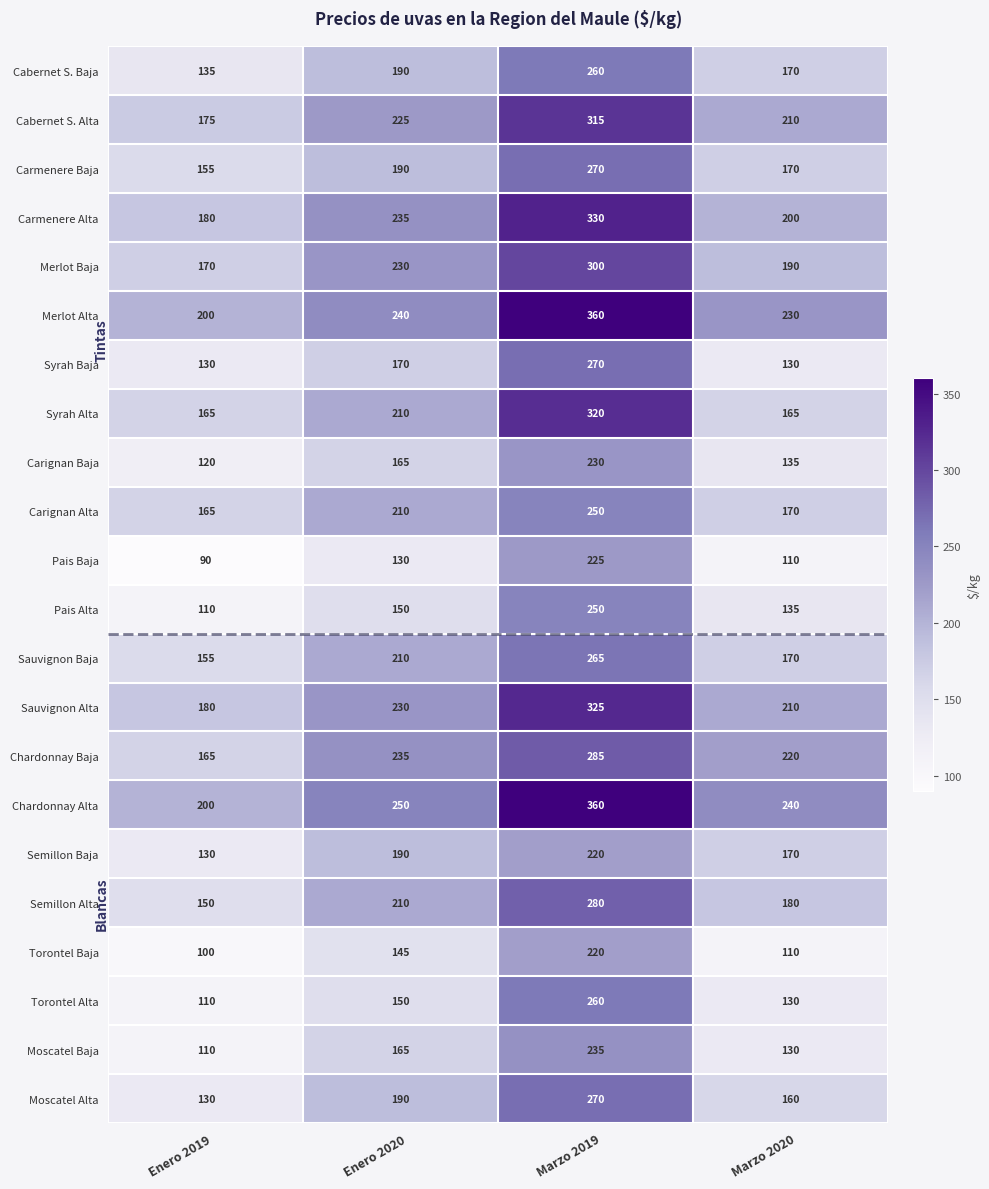

What is the difference between the maximum and minimum values in the Syrah Alta series?

155